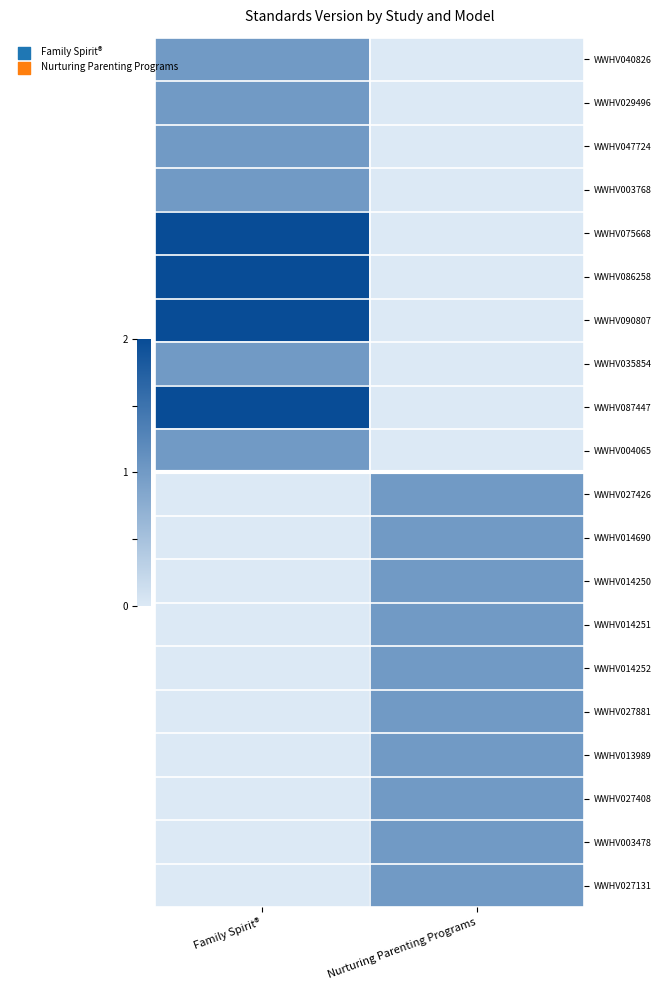

At which category is the sum across all series the highest?

Family Spirit®